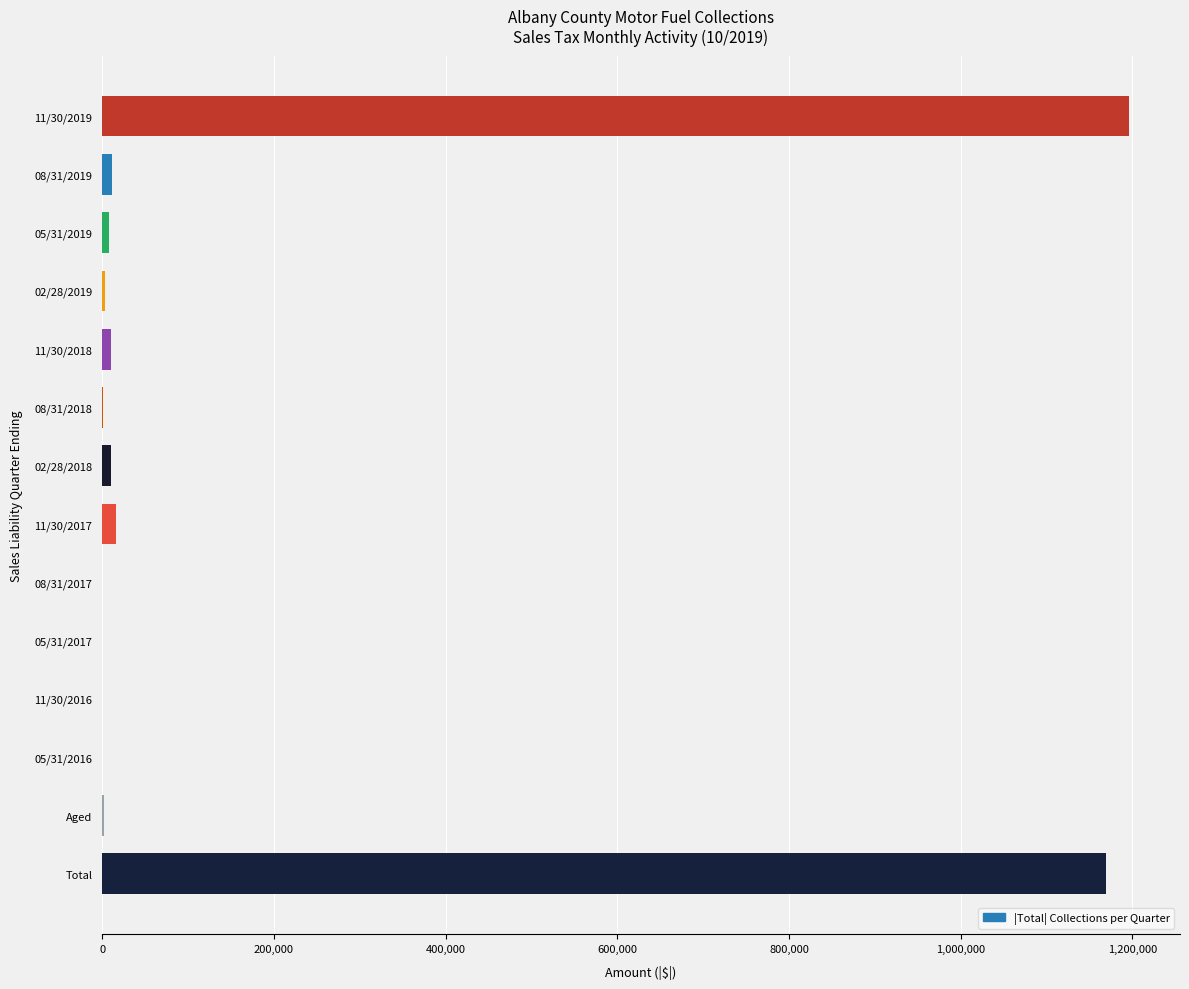

What is the sum of all values?

2427472.7